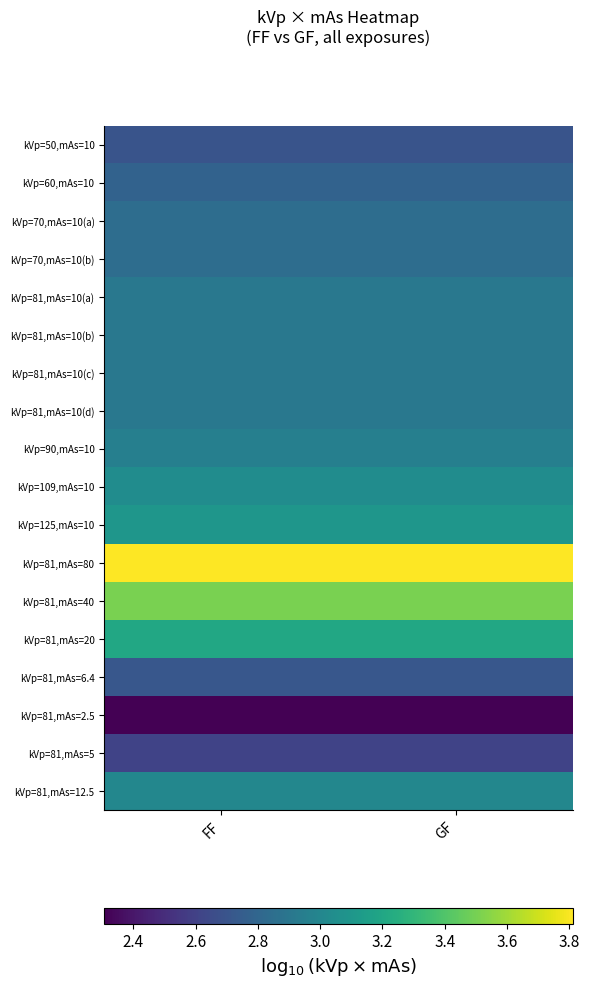

Which series has the largest total across all categories?

kVp=81,mAs=80